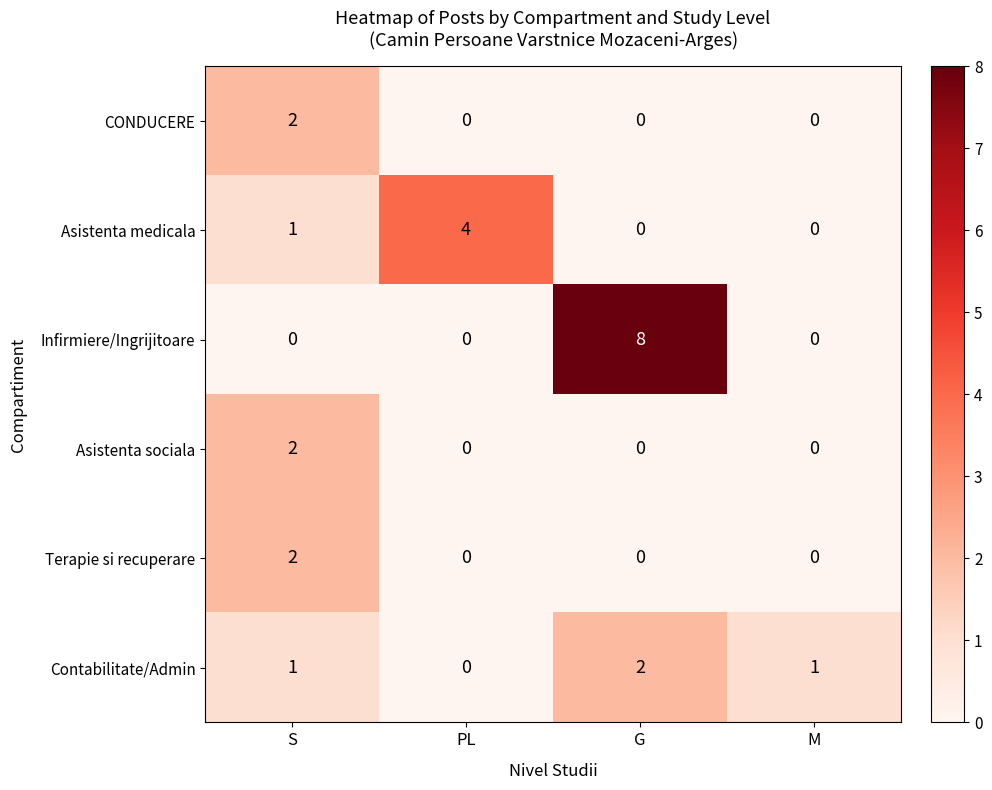

How many Terapie si recuperare values are between 0 and 2?

4